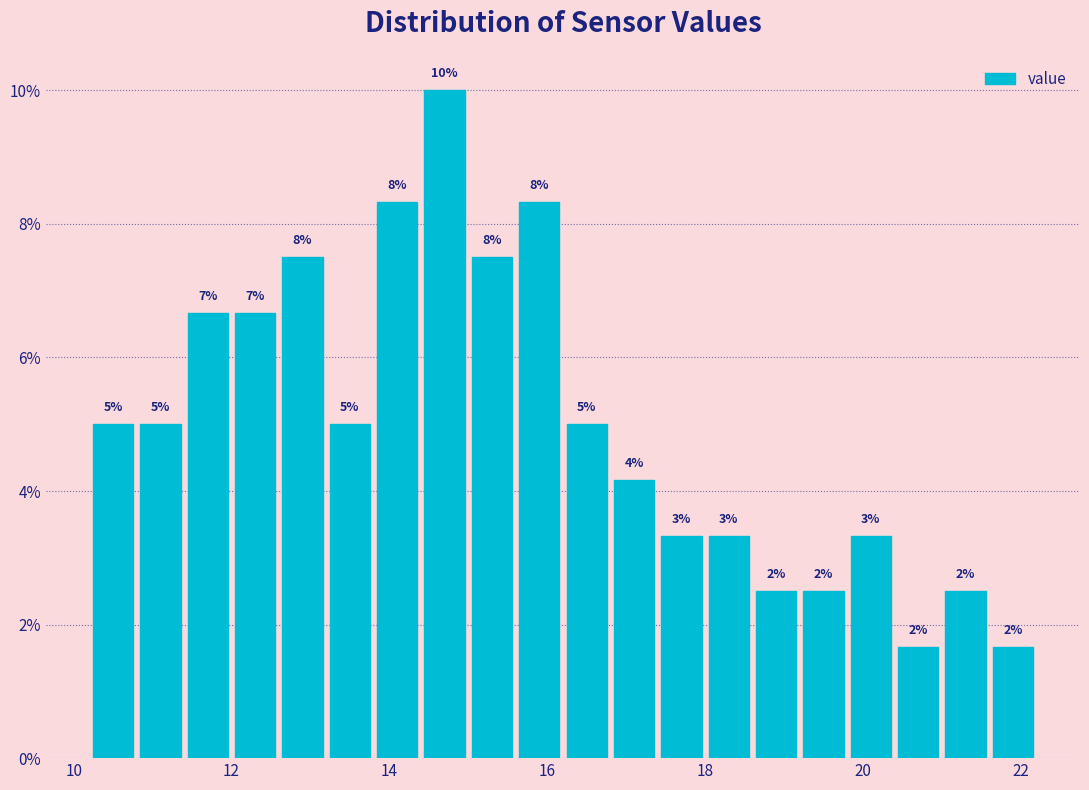

Read against the x-axis, roughly where is the centre of the tallest bar?

14.8